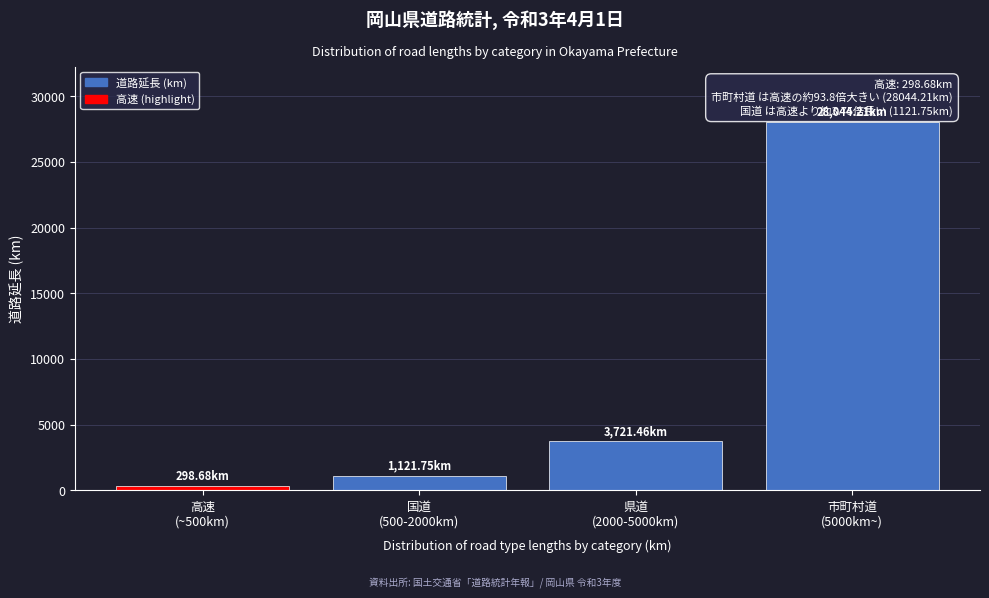

What is the difference between the second highest and second lowest values?

2599.7